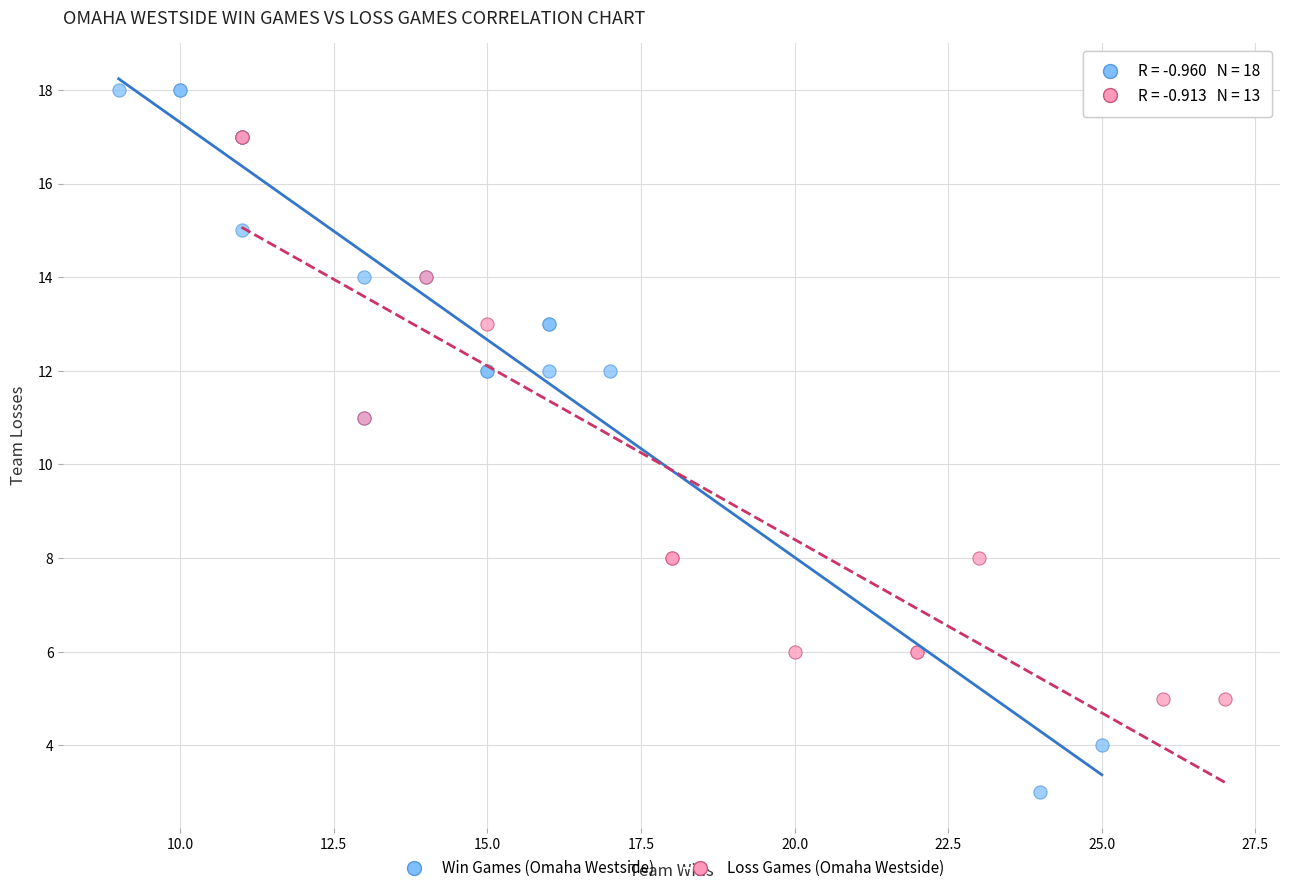

Which series contains the lowest Y value?

Win Games (Omaha Westside)